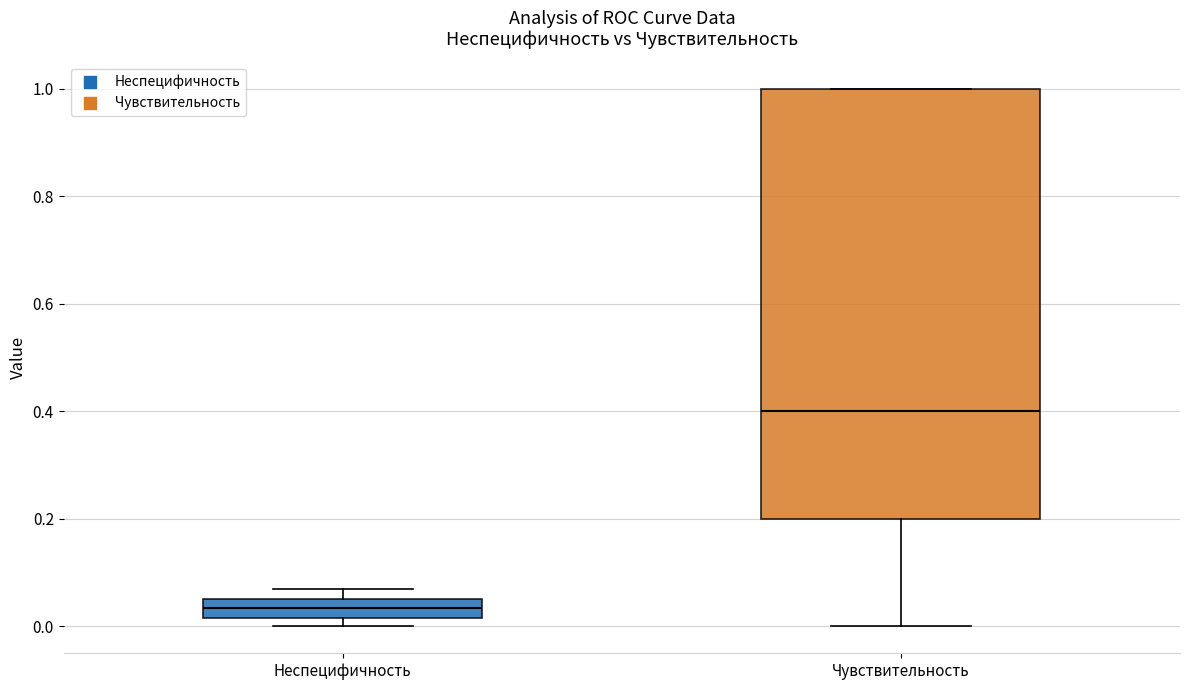

Reading left to right, transcribe this box plot: for each box, give where its median line is, the range the box spans, and where its two whiskers end, as read against the y-axis. The values are not printed on the chart, so give them approximately, as read against the axis.

Неспецифичность: median 0.04, box 0.02 to 0.06, whiskers 0.00 to 0.06 (above the box's upper edge)
Чувствительность: median 0.40, box 0.20 to 1.00, whiskers 0.00 to 1.00